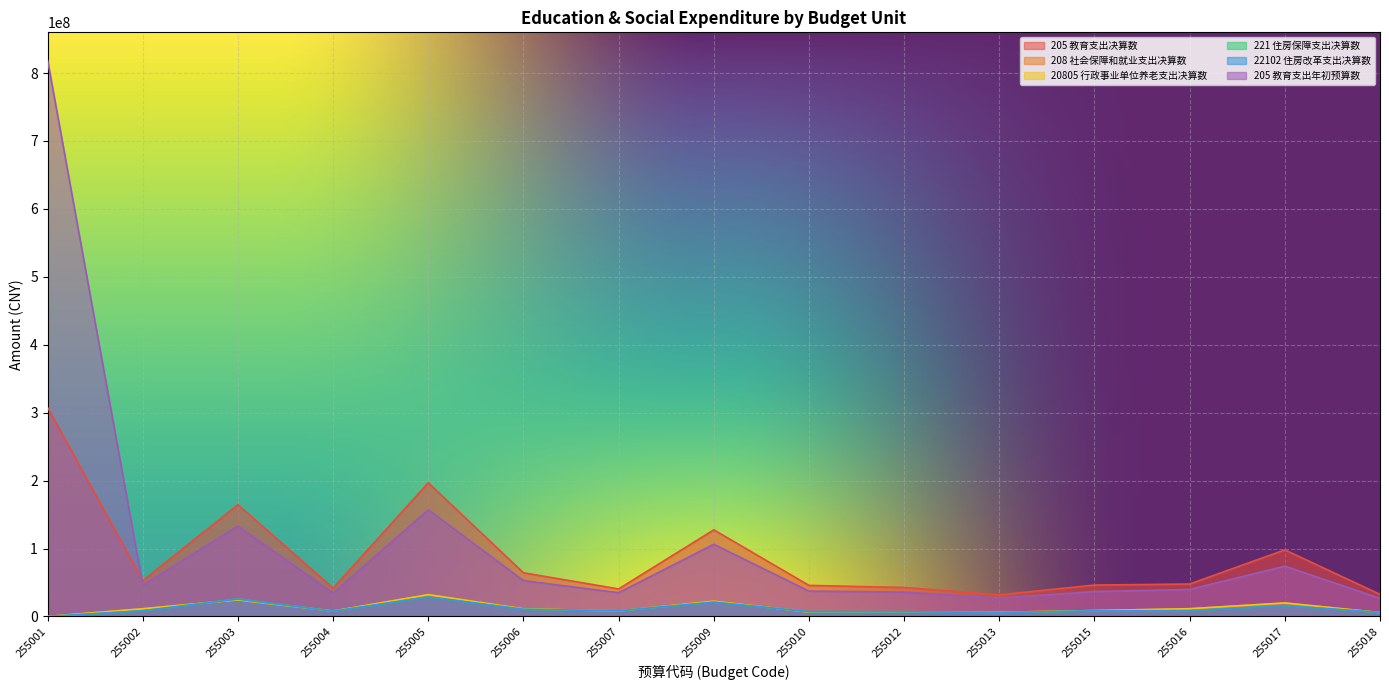

Which series has the widest spread of values?

205 教育支出年初预算数